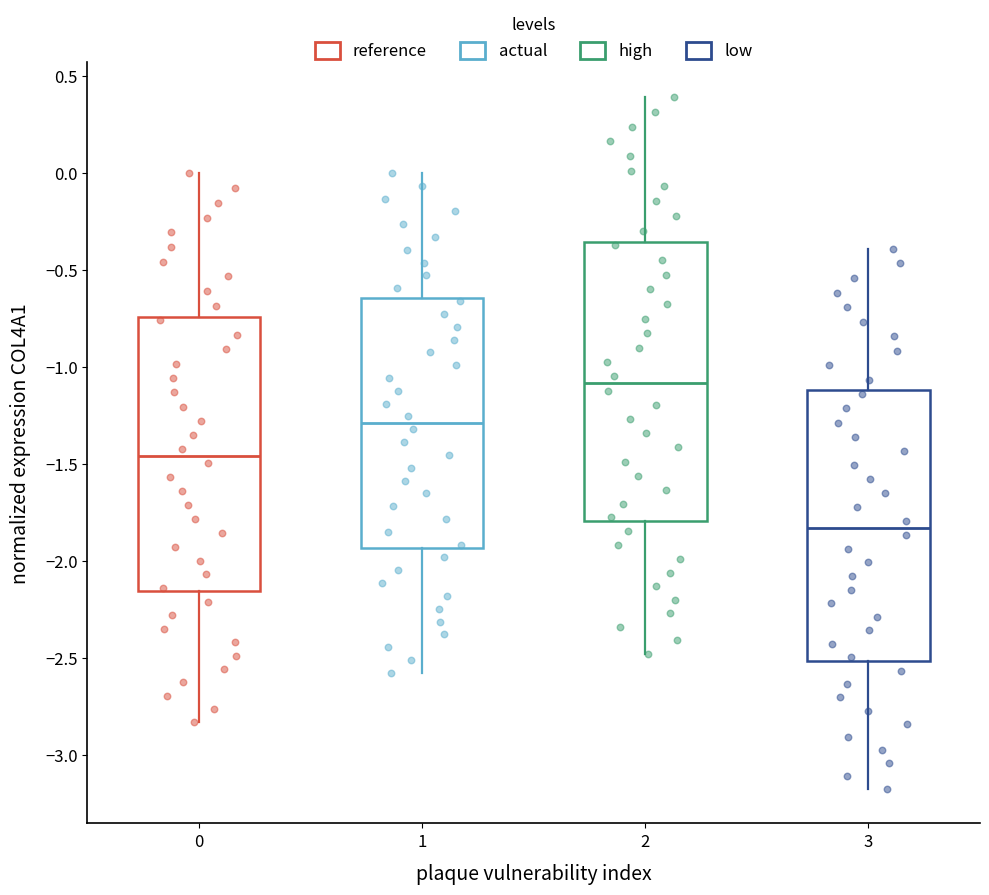

Which box has the highest median line?

2